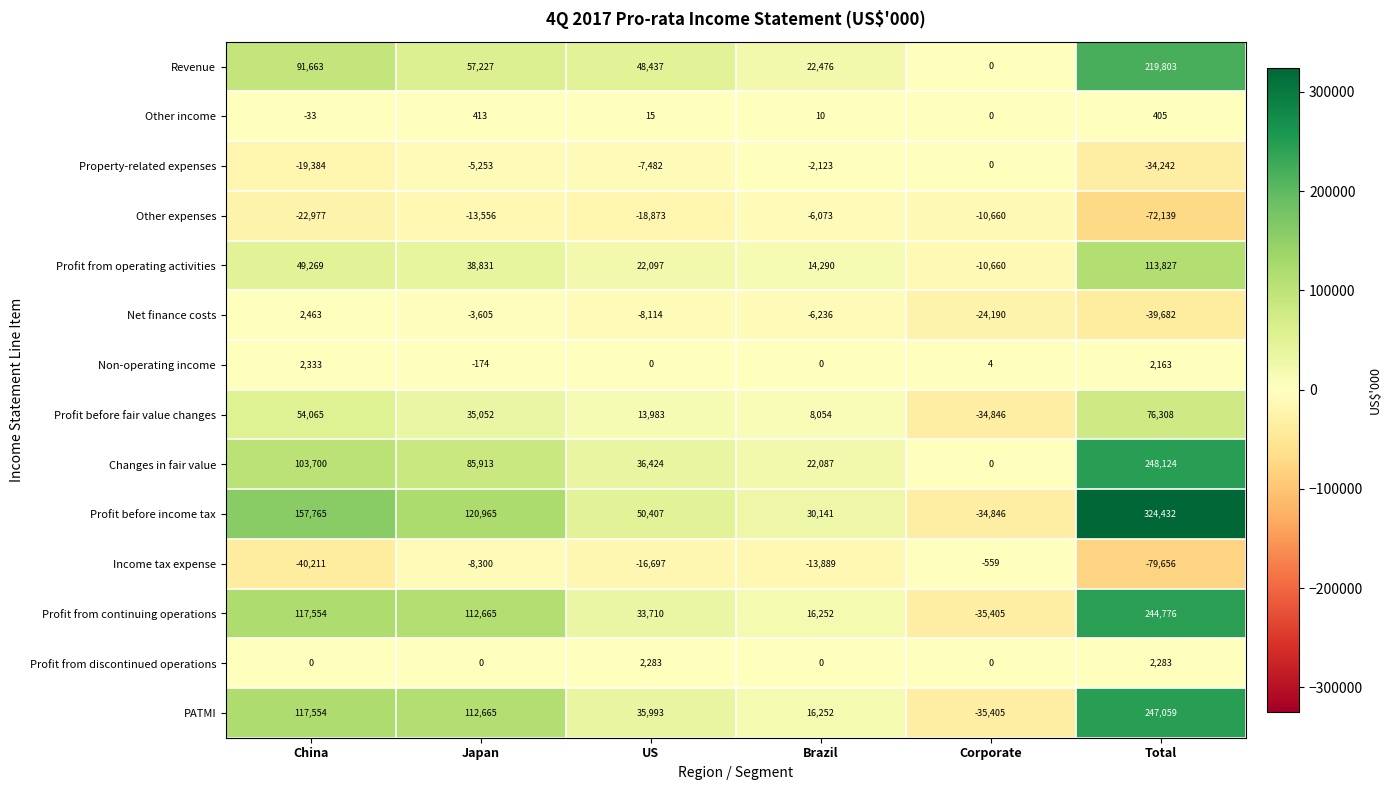

Rank the categories by Revenue value from lowest to highest.

Corporate, Brazil, US, Japan, China, Total